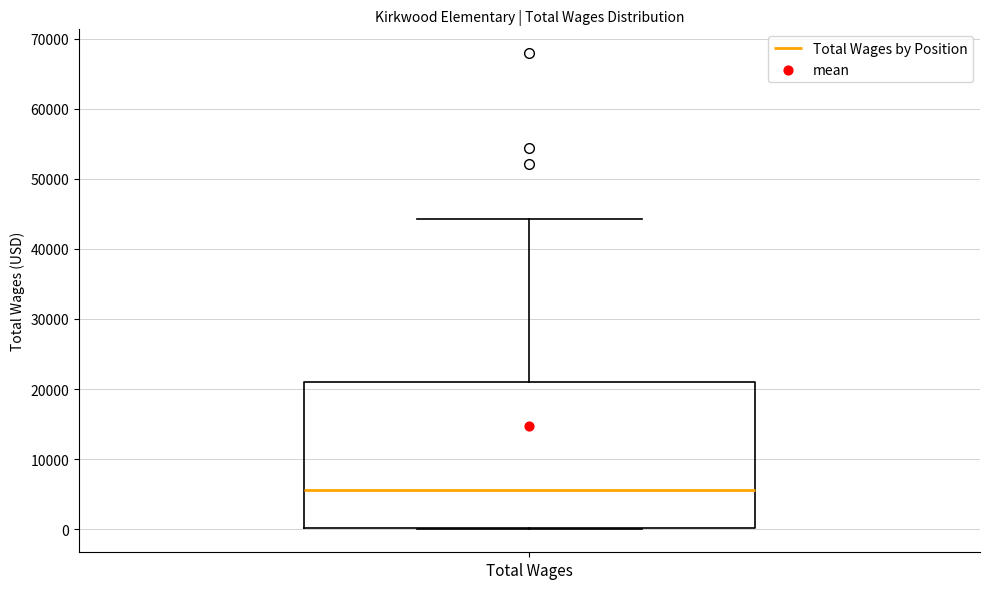

Read this box plot against the y-axis: the position of the median line, the range covered by the box, and the ends of both whiskers. The values are not printed on the chart, so give them approximately, as read against the axis.

median 6000, box 0 to 21000, whiskers 0 to 44000